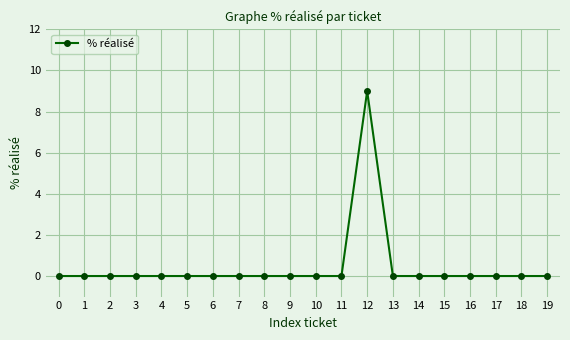

Reading left to right, list all the values displayed in this chart.

0=0	1=0	2=0	3=0	4=0	5=0	6=0	7=0	8=0	9=0	10=0	11=0	12=9	13=0	14=0	15=0	16=0	17=0	18=0	19=0